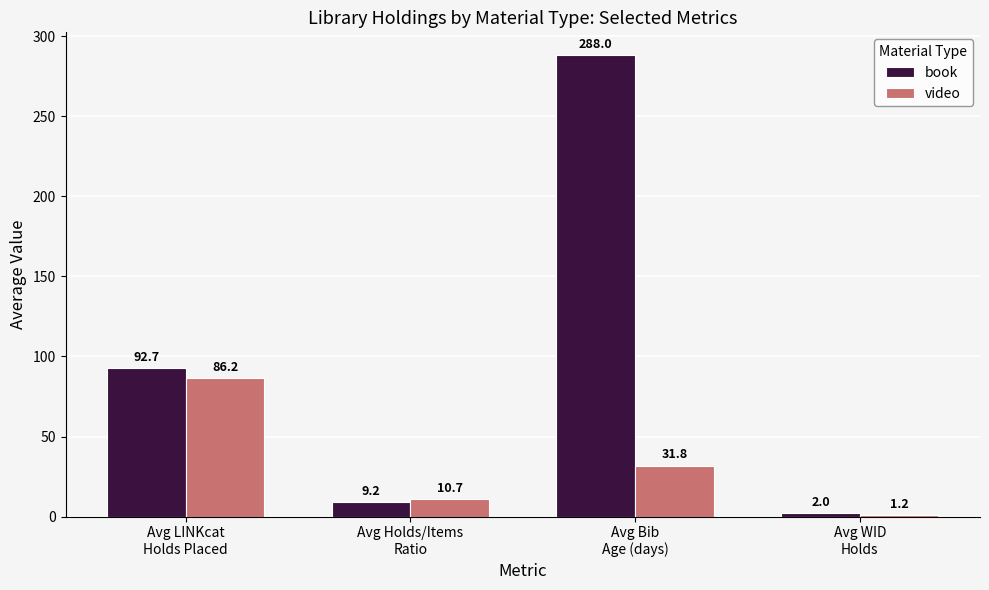

Rank the series by their maximum value, from highest to lowest.

book, video